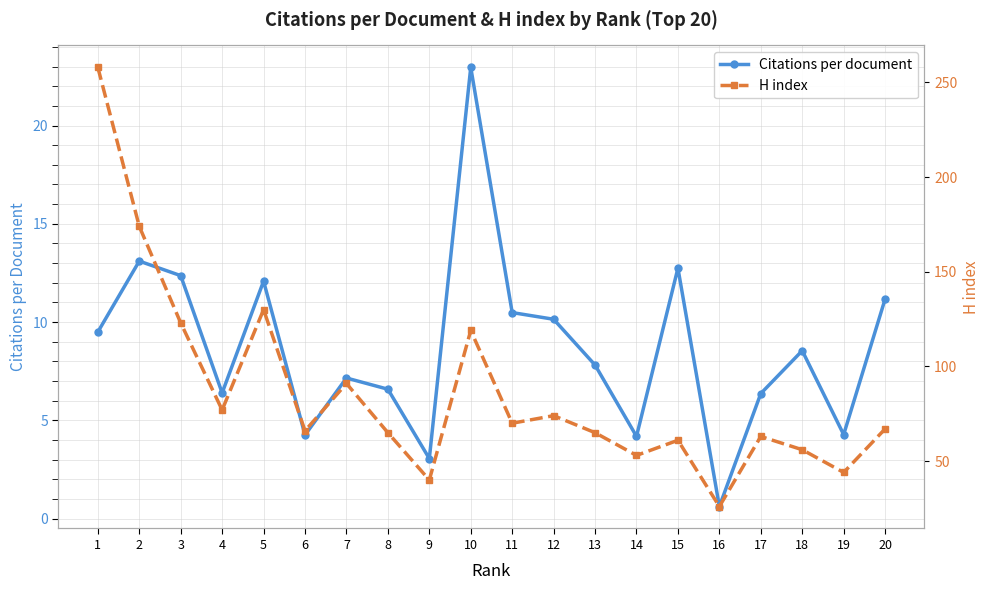

The Citations per document series shows 1.8 at 7. True or false?

False